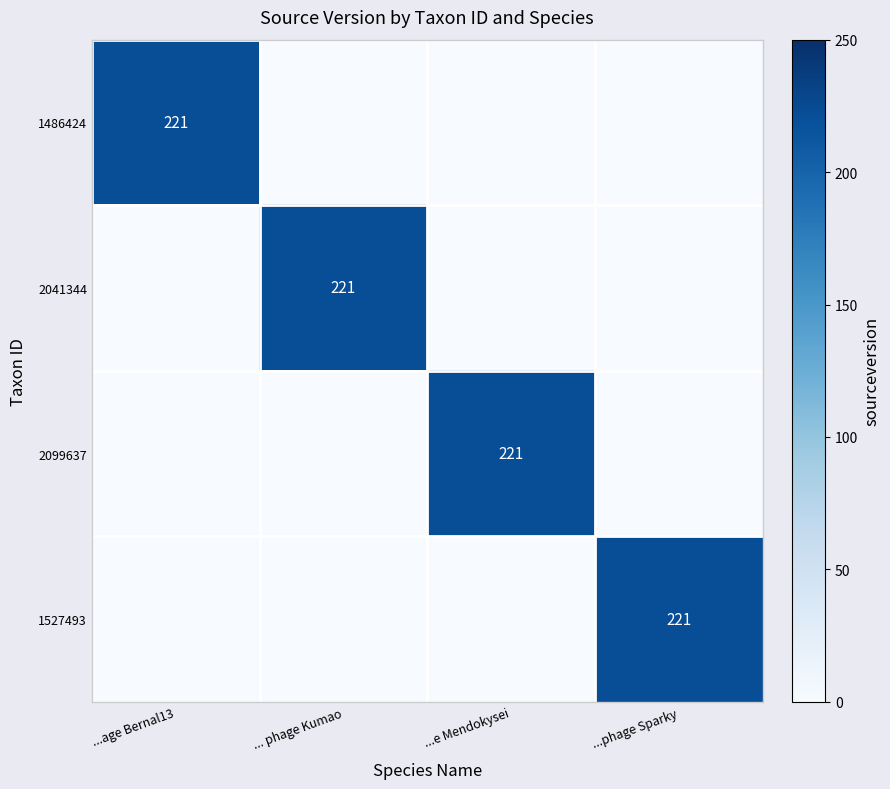

What is the spread (max minus min) of values at ...phage Sparky?

221